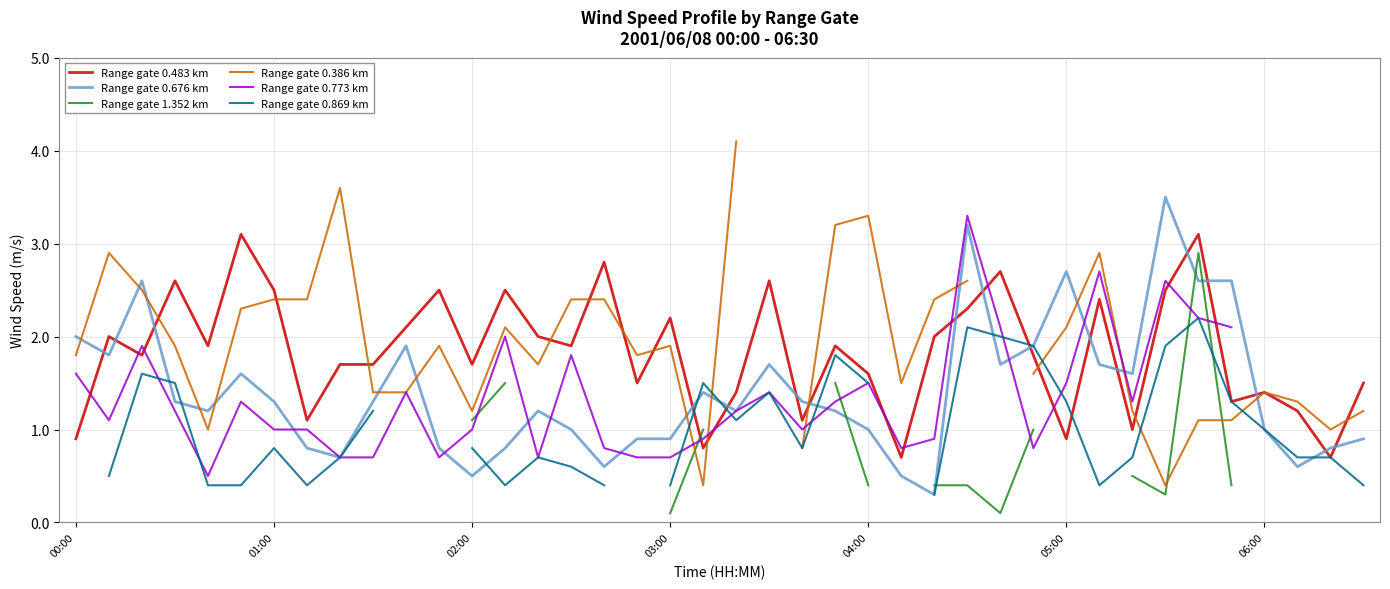

True or false: Range gate 0.676 km and Range gate 1.352 km intersect in this chart.

True